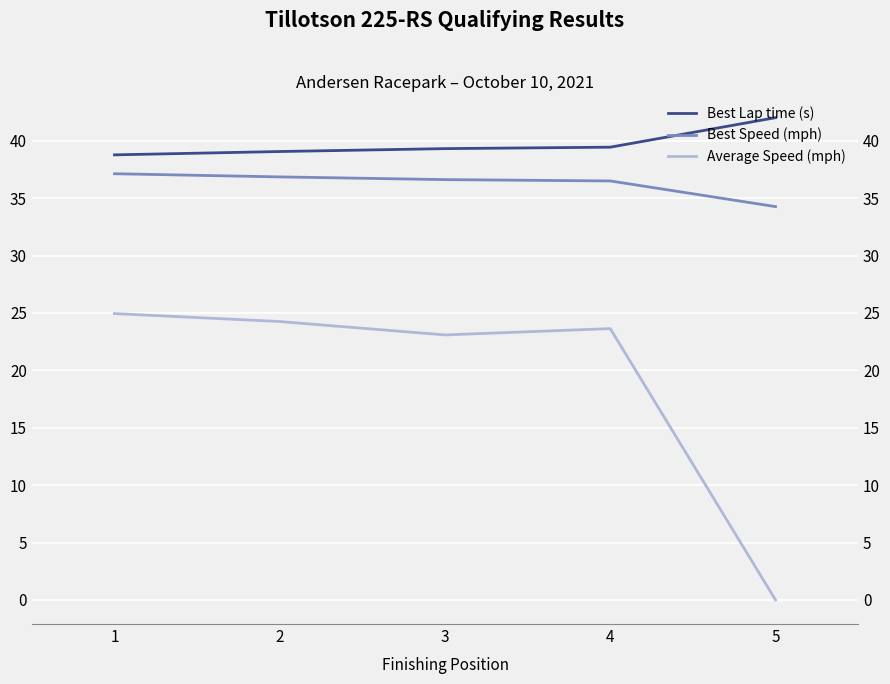

Reading left to right, transcribe all the data shown in this chart.

Best Lap time (s): 1=38.8	2=39.1	3=39.3	4=39.4	5=42.0
Best Speed (mph): 1=37.1	2=36.9	3=36.6	4=36.5	5=34.3
Average Speed (mph): 1=24.9	2=24.3	3=23.1	4=23.6	5=0.0